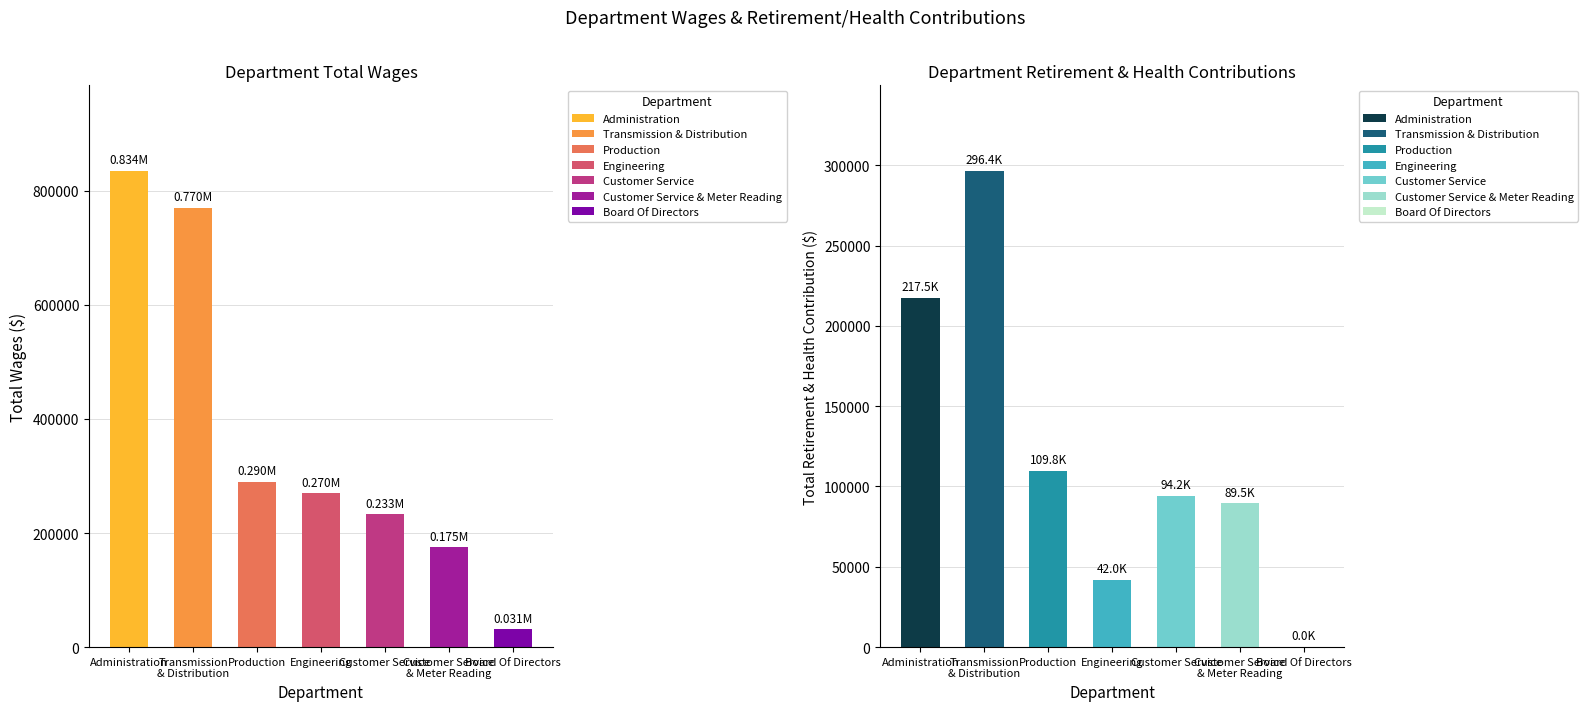

Rank the series by their average value, from highest to lowest.

Total Wages, Total Retirement & Health Contribution